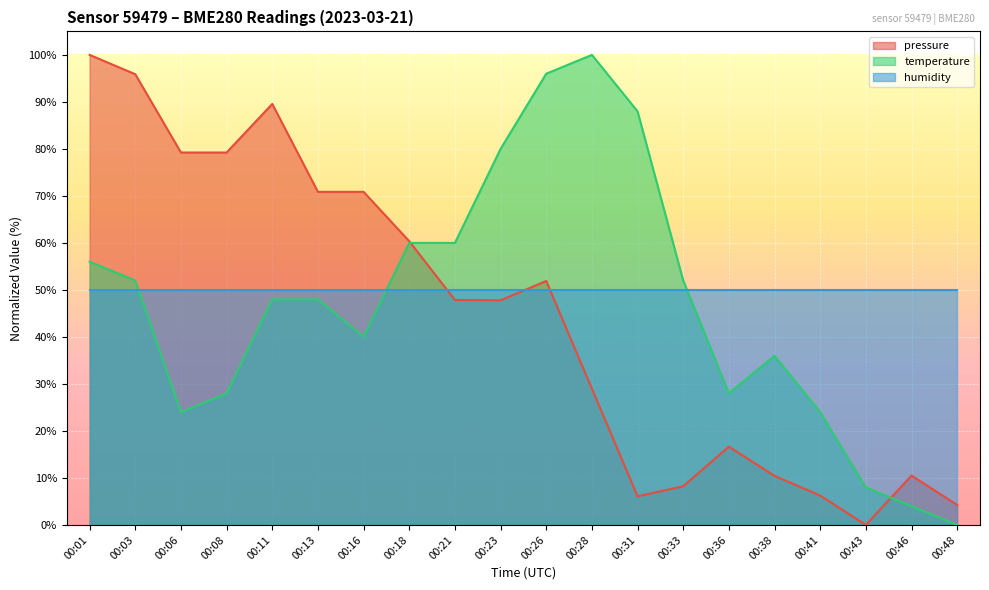

What is the sum of the temperature values at 00:28 and 00:46?

104.0